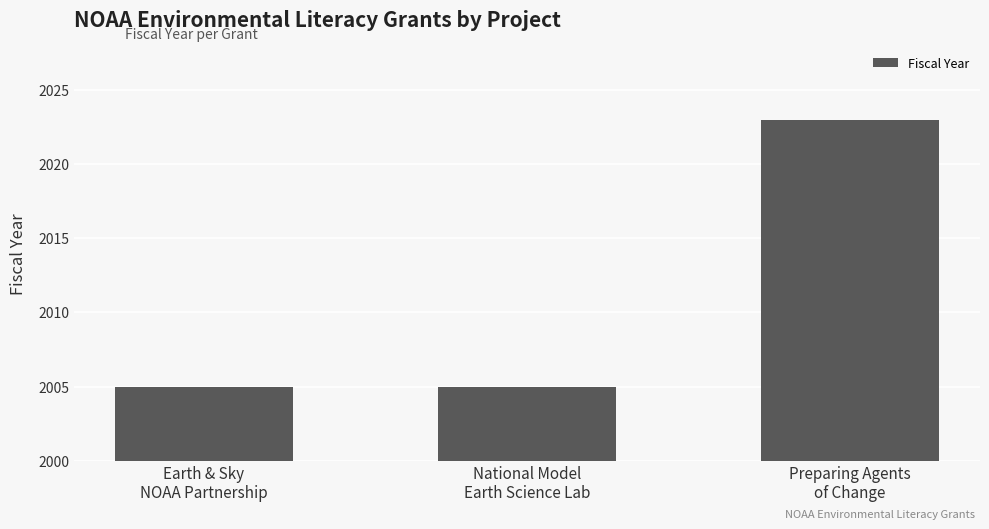

Are the bars grouped side by side (vs. stacked)?

No